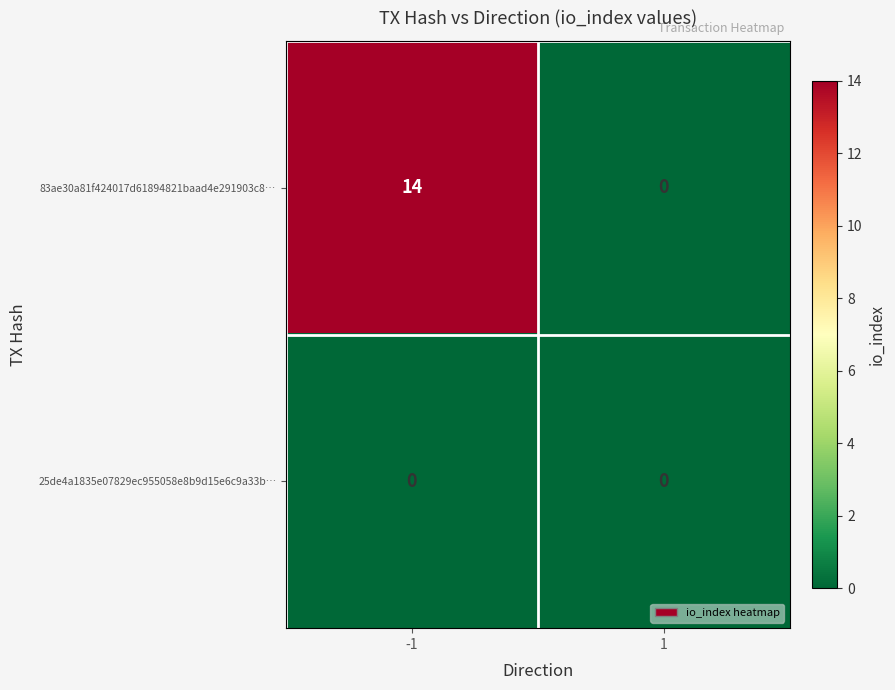

Which series has the largest range (max minus min)?

83ae30a81f424017d61894821baad4e291903c8…